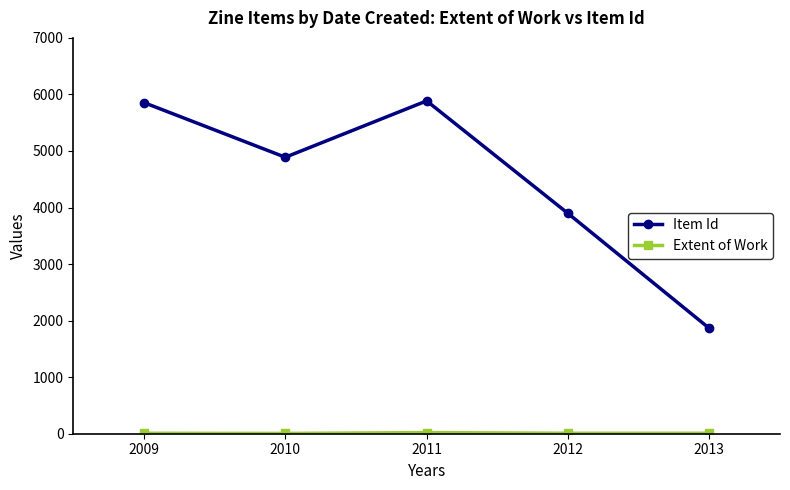

Count the number of categories in the chart.

5